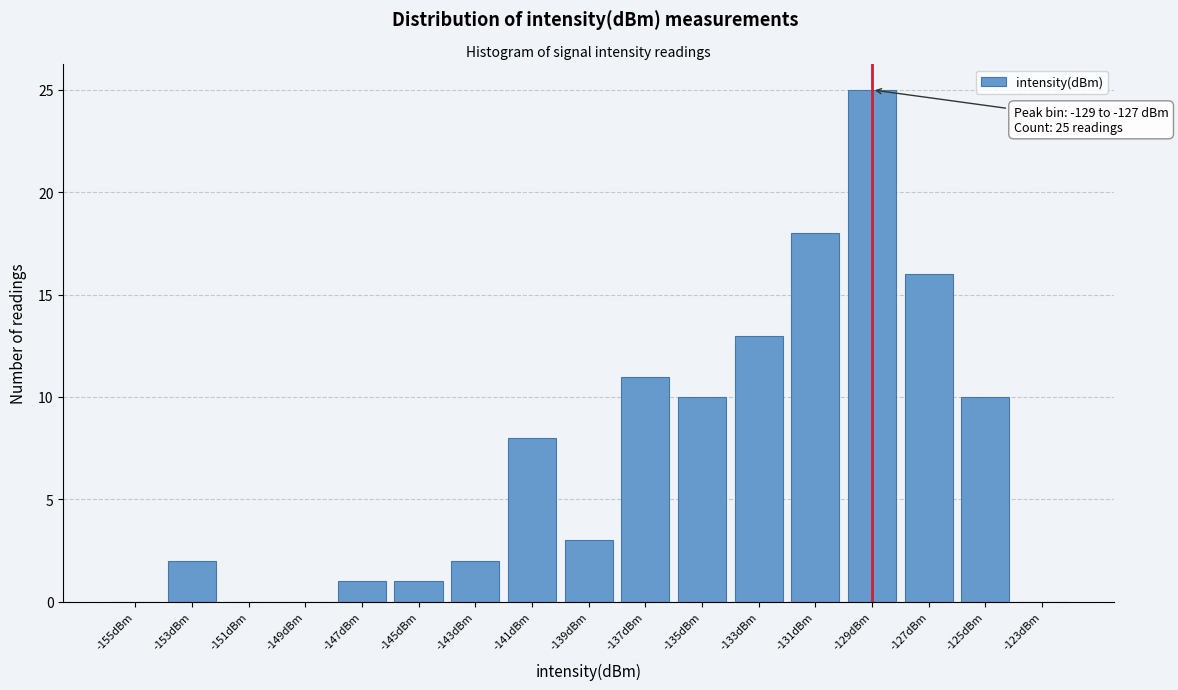

Reading left to right, extract all data points from this chart.

-155dBm=0	-153dBm=2	-151dBm=0	-149dBm=0	-147dBm=1	-145dBm=1	-143dBm=2	-141dBm=8	-139dBm=3	-137dBm=11	-135dBm=10	-133dBm=13	-131dBm=18	-129dBm=25	-127dBm=16	-125dBm=10	-123dBm=0